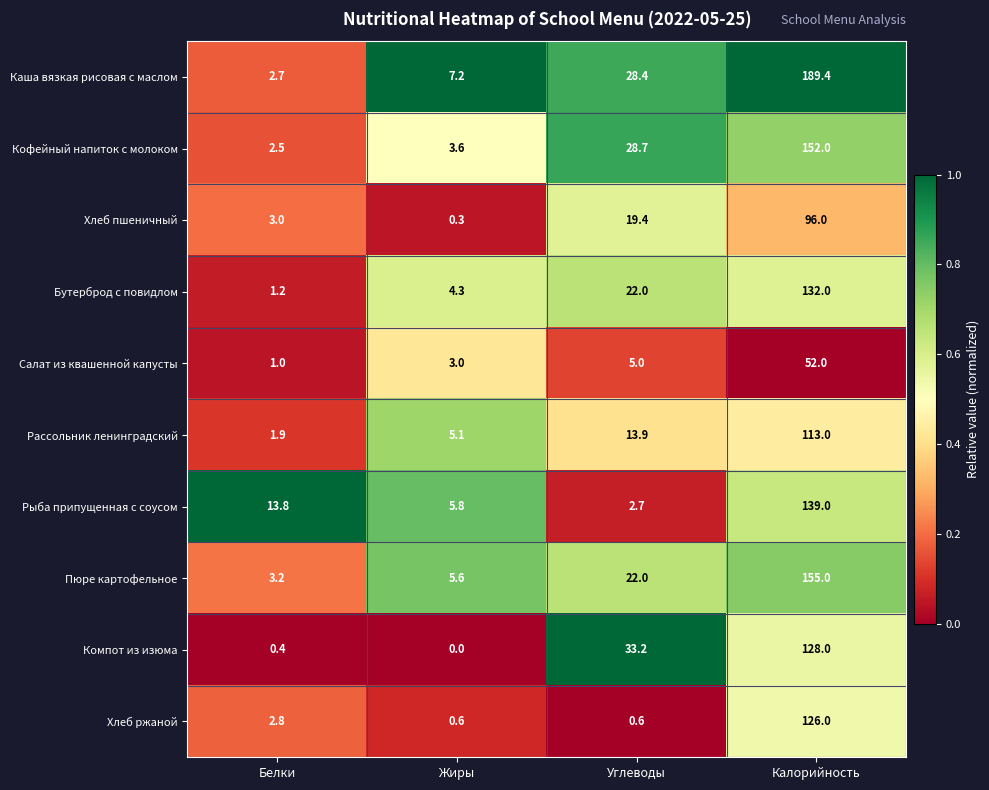

The value of Пюре картофельное at Углеводы is 11.3. True or false?

False